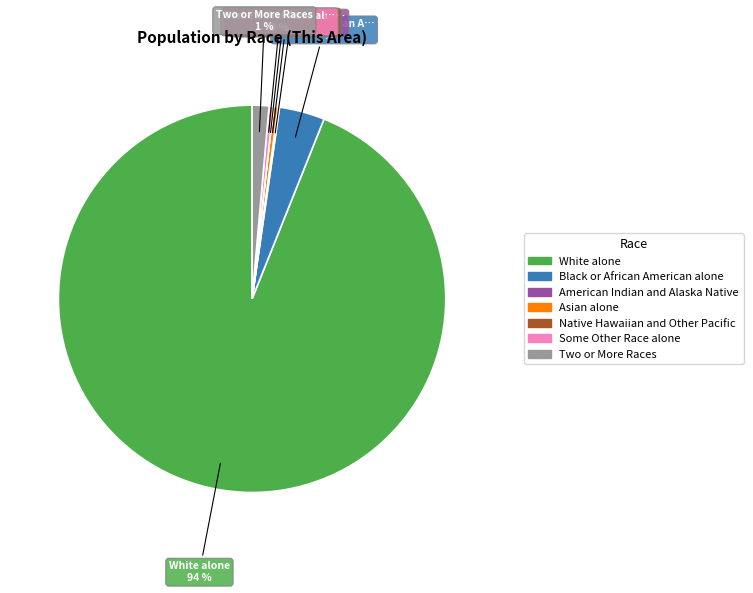

Do White alone and Asian alone together represent more than half of the pie?

Yes